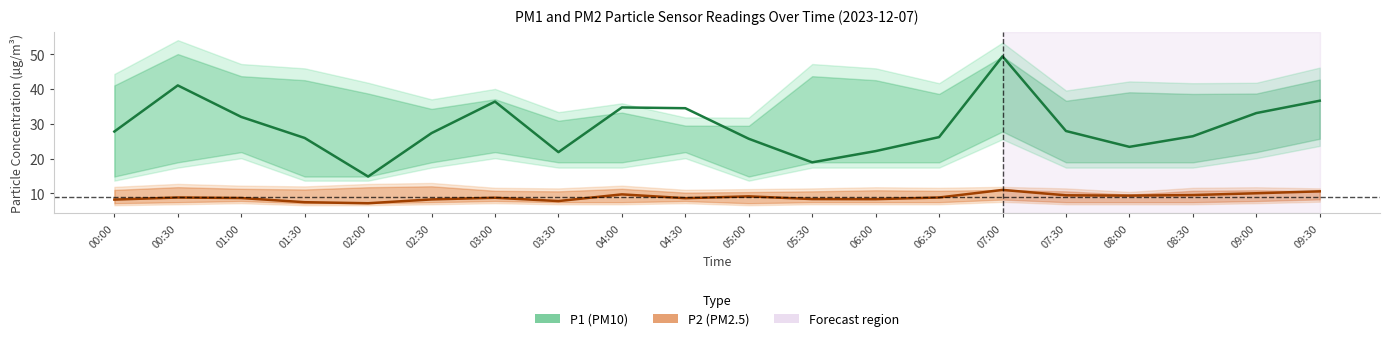

Which series changed the most between 06:30 and 09:30?

P1 (PM10)